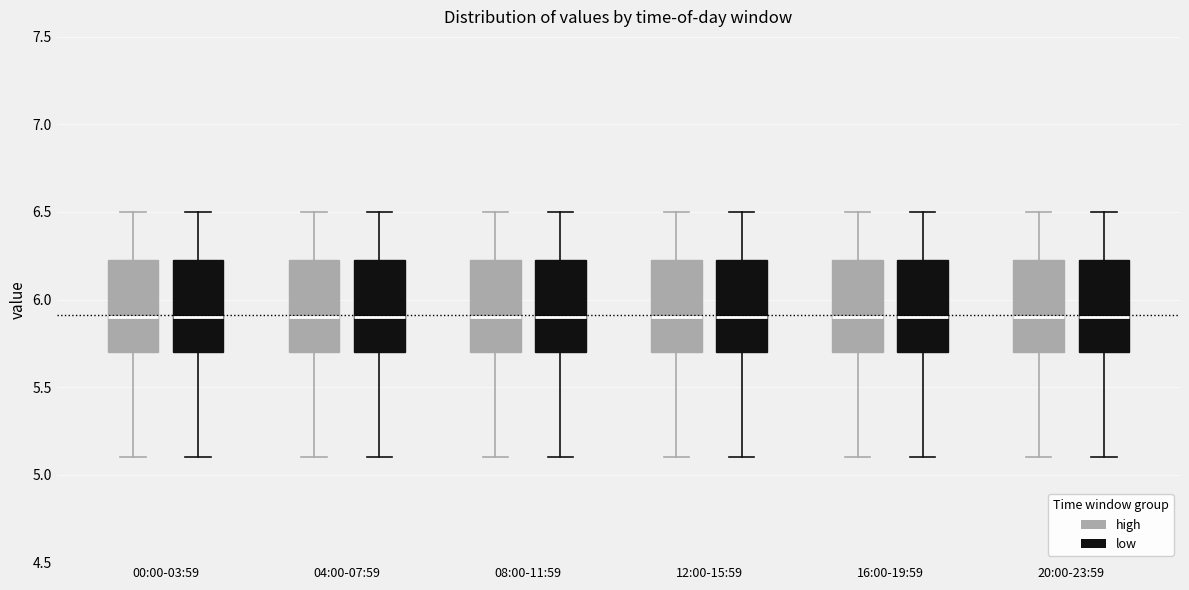

Where is the upper edge of the box for 16:00-19:59 (high) on the y-axis? The values are not printed on the chart, so give them approximately, as read against the axis.

6.25